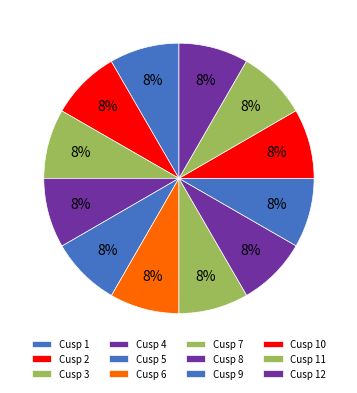

Which has a higher value, Cusp 2 or Cusp 4?

Cusp 4